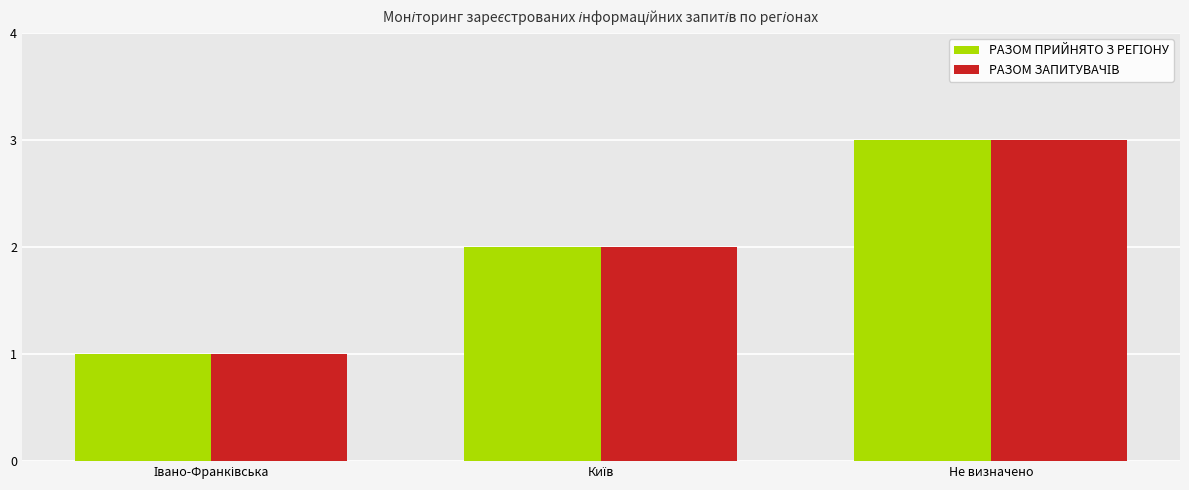

At which category is the sum across all series the highest?

Не визначено